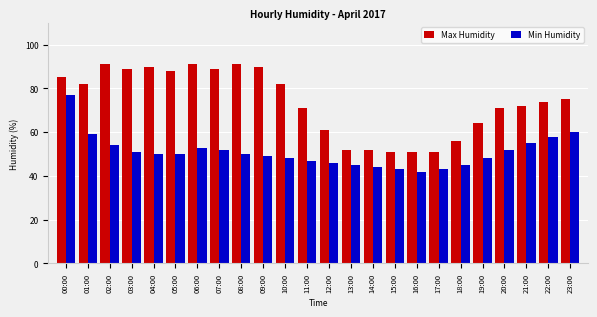

List the series in order of their overall mean, highest first.

Max Humidity, Min Humidity